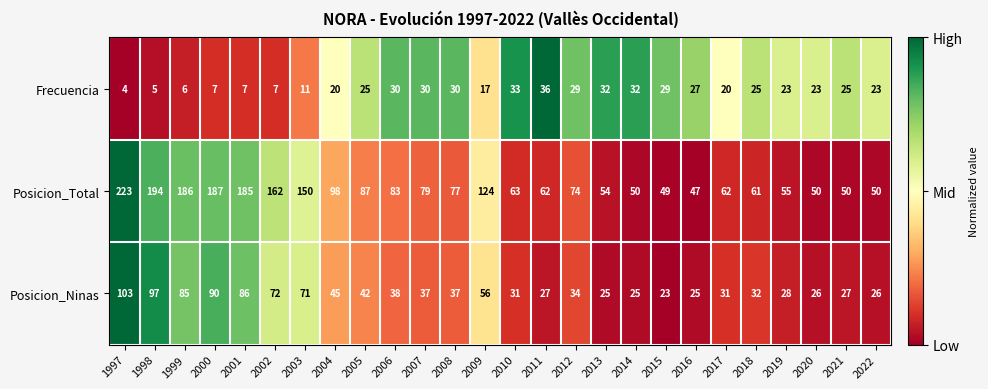

What value does the Posicion_Total series have at 1999?

186